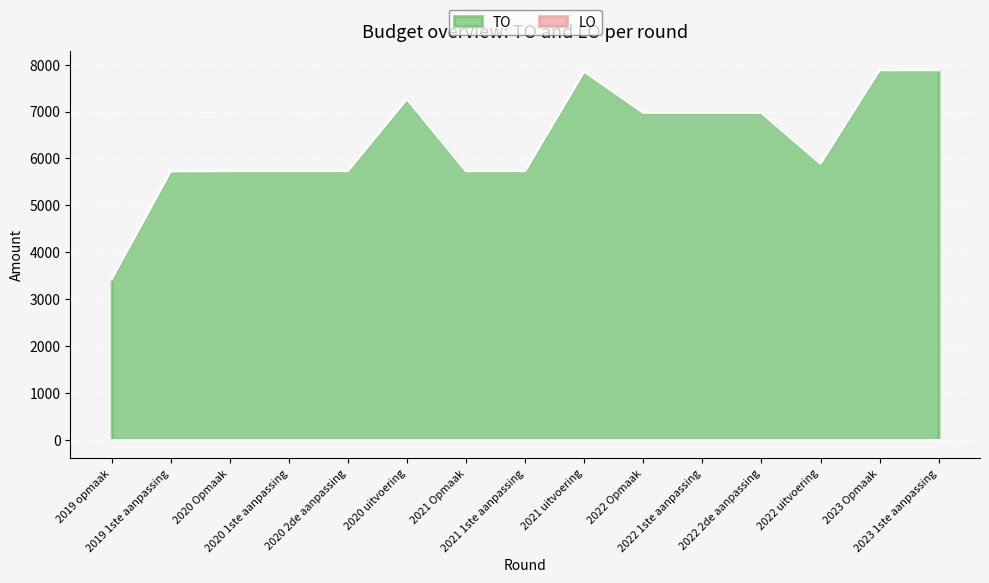

Reading left to right, what are all the values shown in this chart?

3430	5730	5735	5735	5735	7272	5735	5735	7859	6979	6979	6979	5895	7887	7887